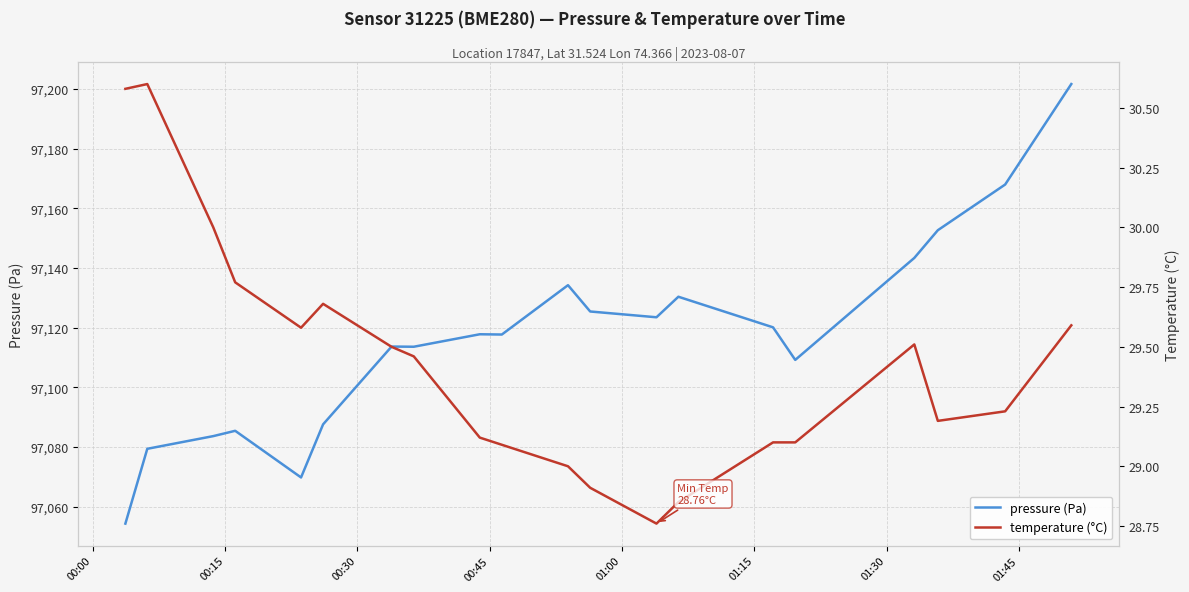

Where does the temperature series first go above 29?

00:00